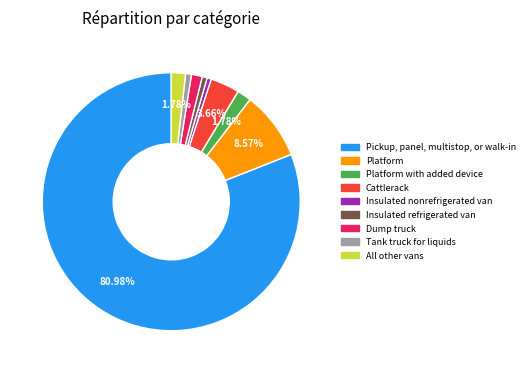

Is there any slice that represents more than half of the pie?

Yes